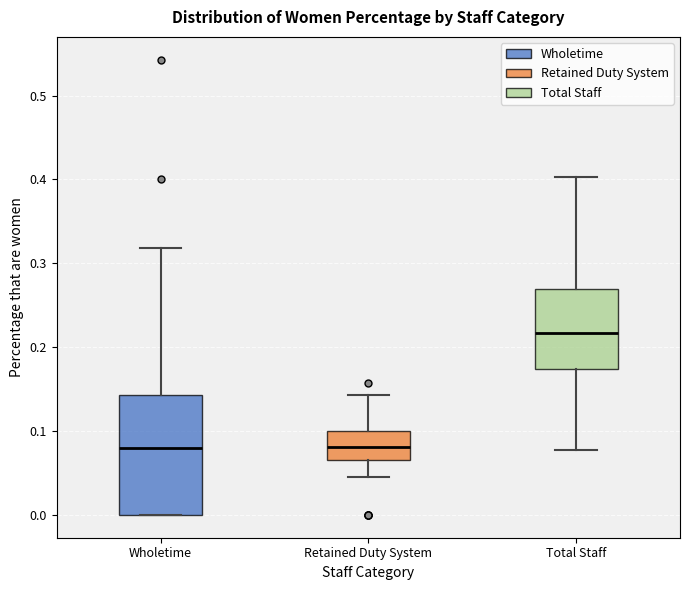

Where does the upper whisker of the box for Retained Duty System end on the y-axis? The values are not printed on the chart, so give them approximately, as read against the axis.

0.14